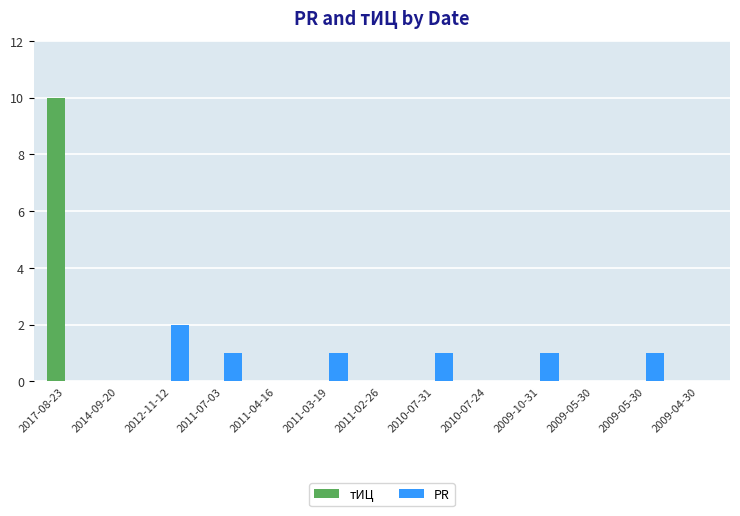

At which label does PR reach its peak?

2012-11-12